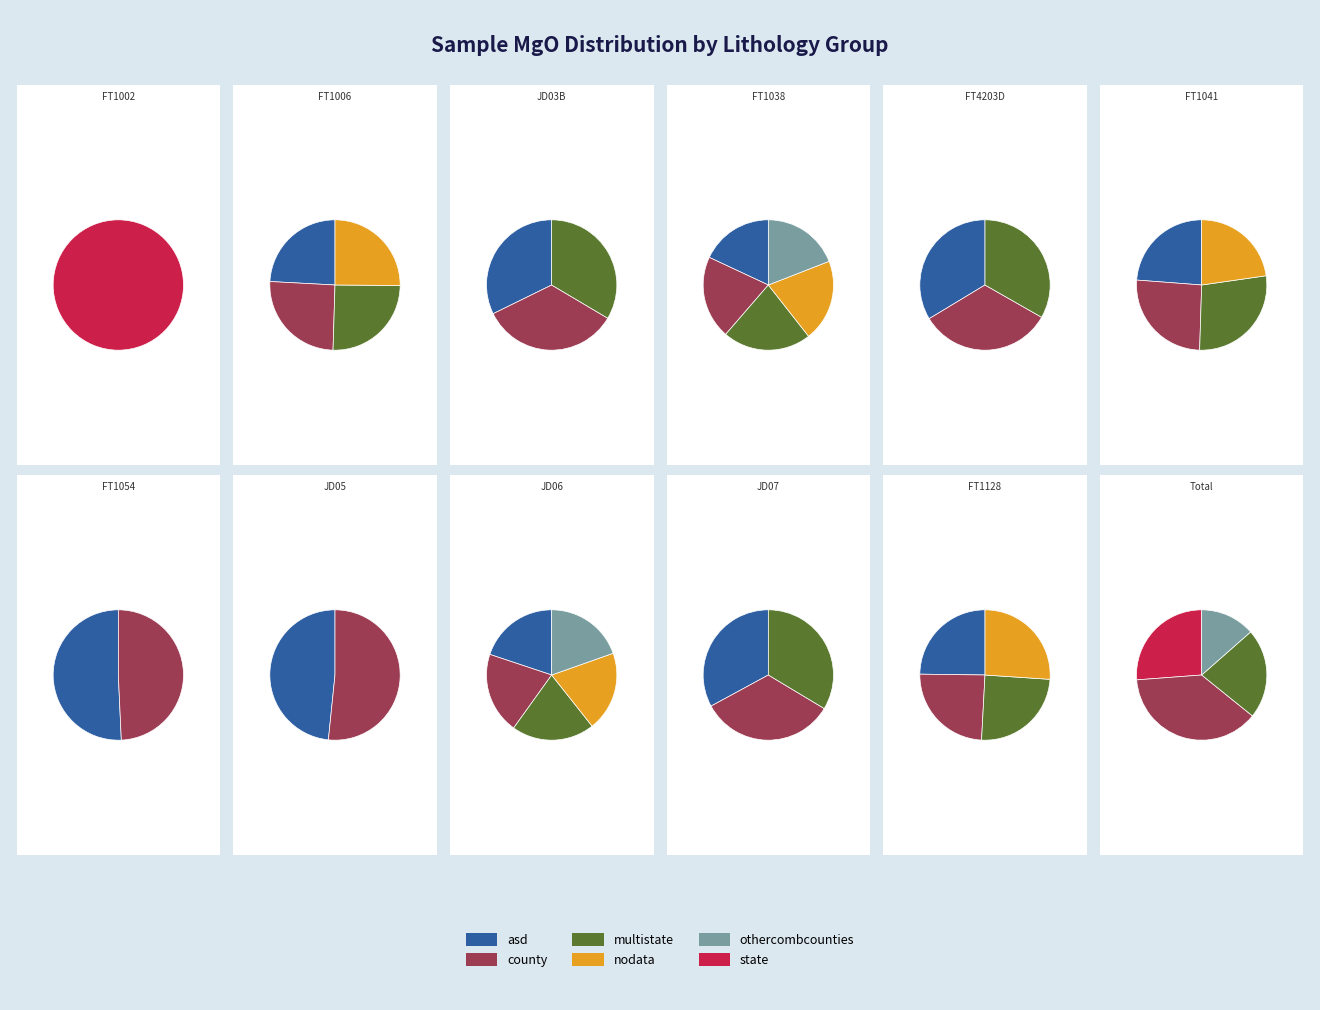

Combined, what portion of the pie is JD06 and JD05?

5.4%